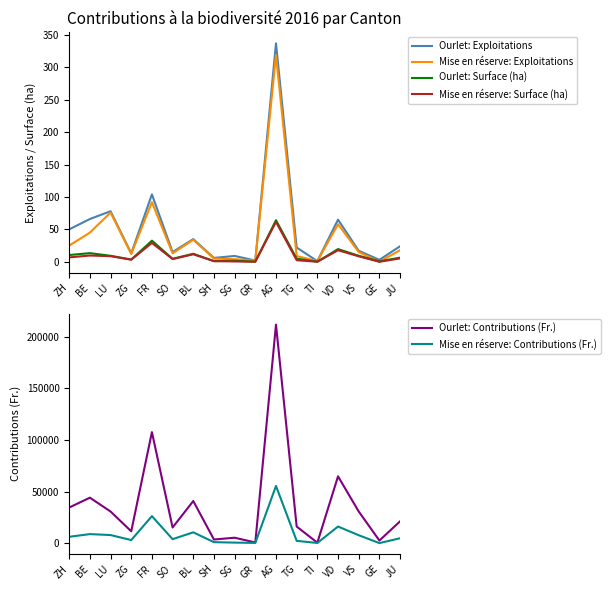

At which label is Ourlet: Contributions (Fr.) closest to 106098?

FR